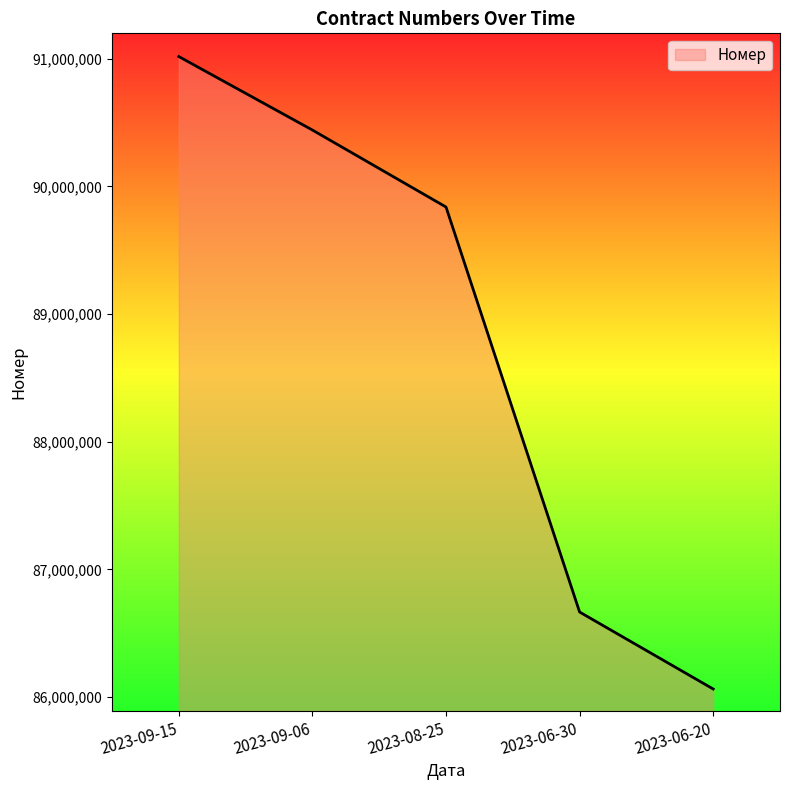

Reading left to right, list all the values displayed in this chart.

2023-09-15=91017144	2023-09-06=90441562	2023-08-25=89838635	2023-06-30=86666309	2023-06-20=86063342